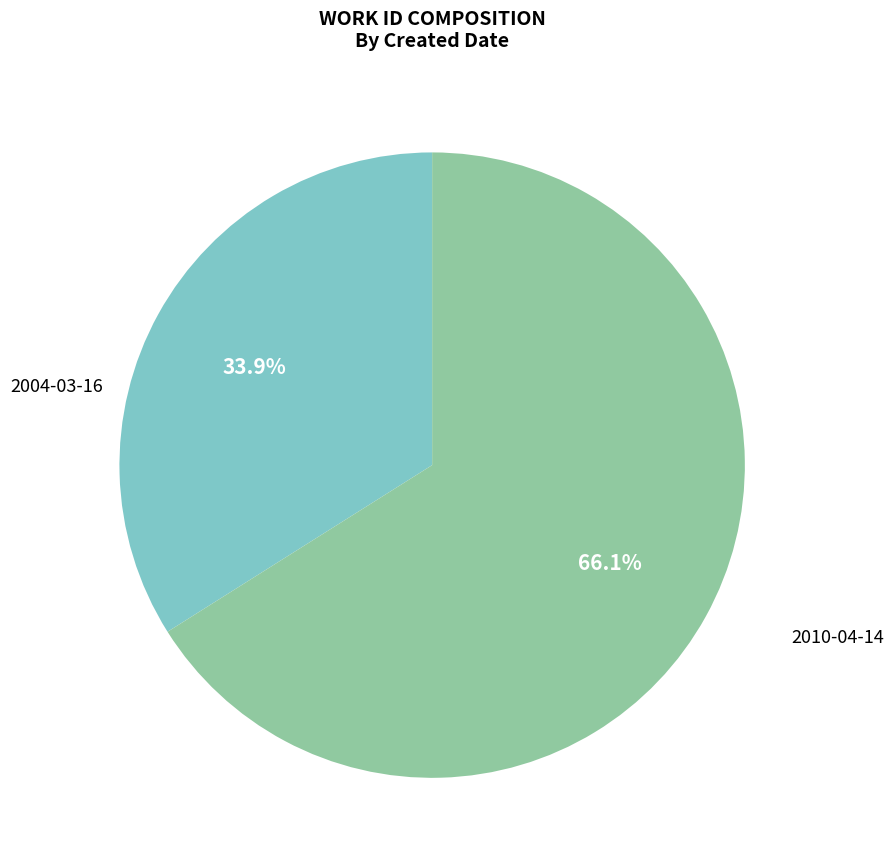

Is it true that 2010-04-14 is 74% of the pie?

False